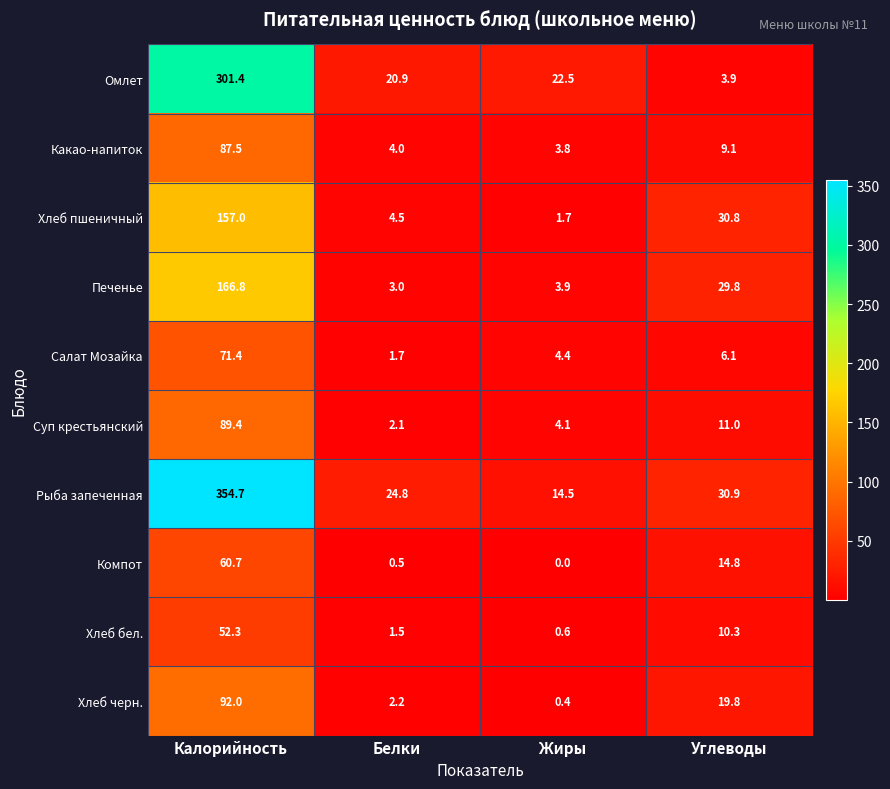

What is the total value across all series at Жиры?

55.9